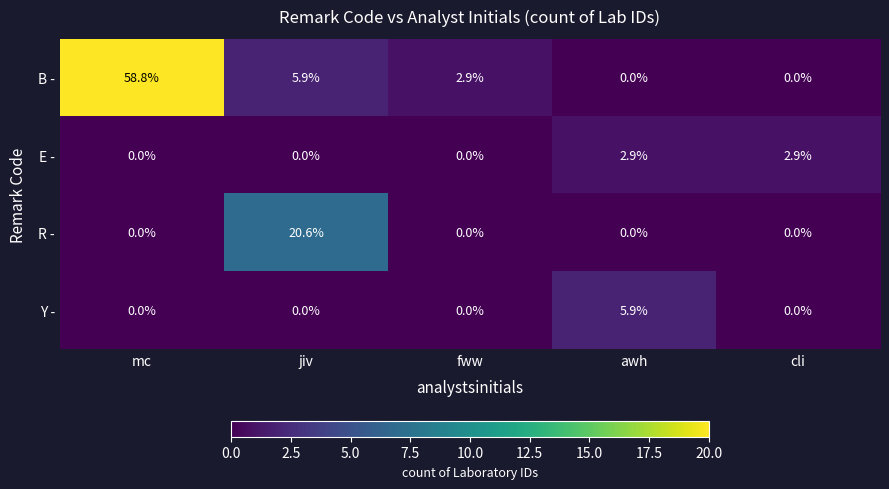

What is the greatest value displayed?

58.8